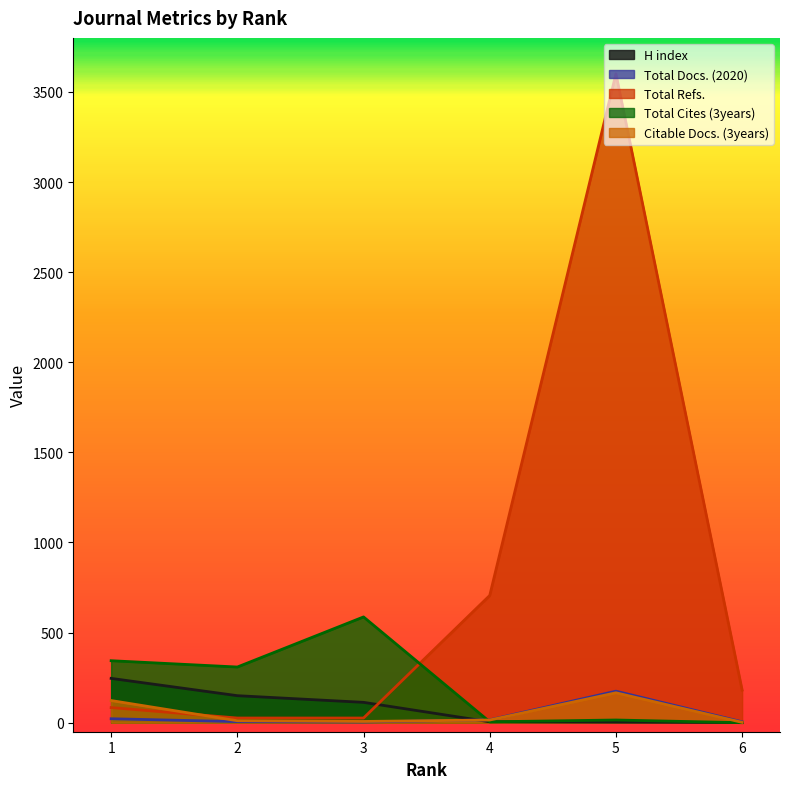

Between 5 and 3, which is larger?

3